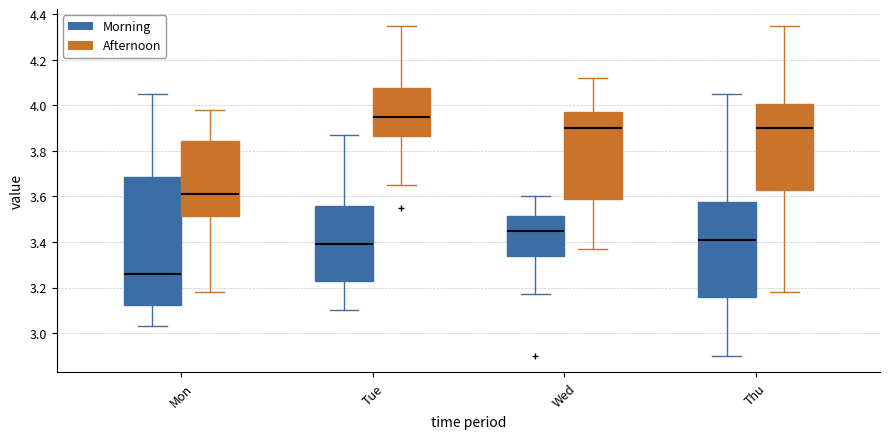

Reading left to right, transcribe this box plot: for each box, give where its median line is, the range the box spans, and where its two whiskers end, as read against the y-axis. The values are not printed on the chart, so give them approximately, as read against the axis.

Mon (Morning): median 3.26, box 3.12 to 3.68, whiskers 3.04 to 4.06
Mon (Afternoon): median 3.62, box 3.52 to 3.84, whiskers 3.18 to 3.98
Tue (Morning): median 3.40, box 3.24 to 3.56, whiskers 3.10 to 3.88
Tue (Afternoon): median 3.96, box 3.86 to 4.08, whiskers 3.66 to 4.36
Wed (Morning): median 3.46, box 3.34 to 3.52, whiskers 3.18 to 3.60
Wed (Afternoon): median 3.90, box 3.60 to 3.98, whiskers 3.38 to 4.12
Thu (Morning): median 3.42, box 3.16 to 3.58, whiskers 2.90 to 4.06
Thu (Afternoon): median 3.90, box 3.64 to 4.00, whiskers 3.18 to 4.36